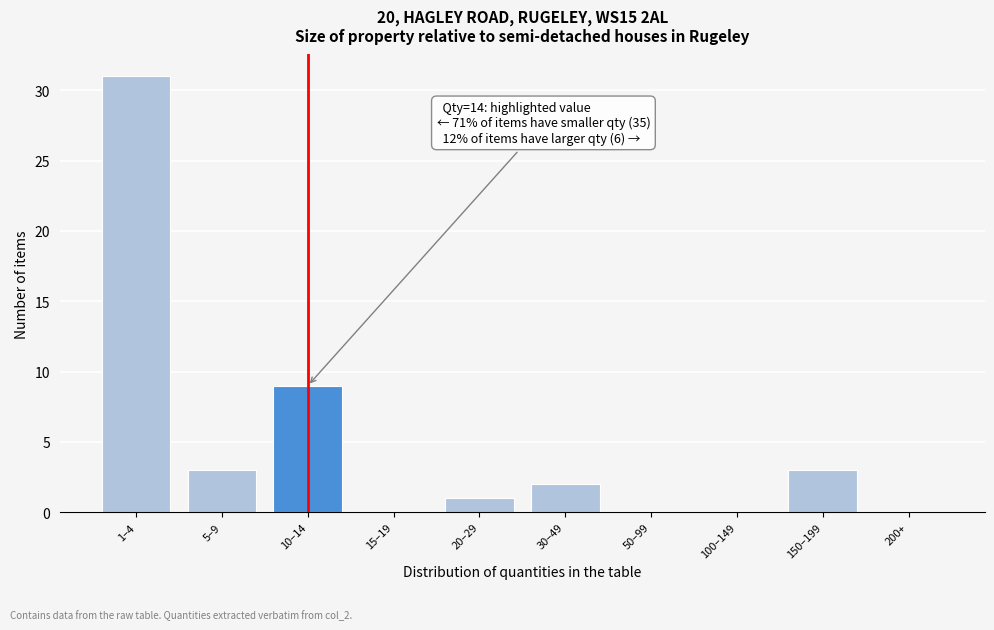

Reading right to left, what are all the values shown in this chart?

200+=0	150–199=3	100–149=0	50–99=0	30–49=2	20–29=1	15–19=0	10–14=9	5–9=3	1–4=31